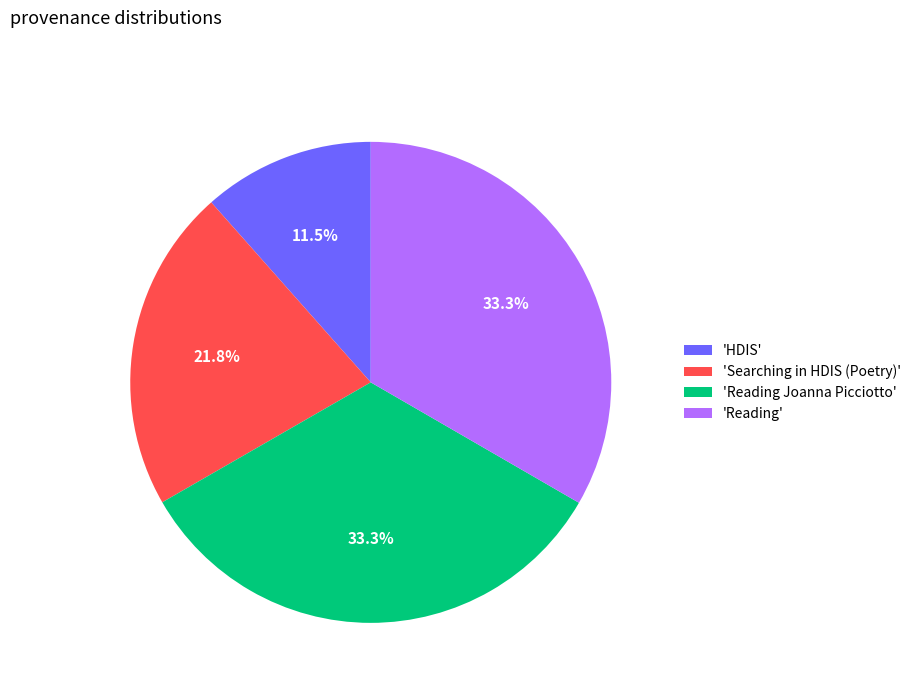

What percentage is NOT represented by 'Searching in HDIS (Poetry)'?

78.2%